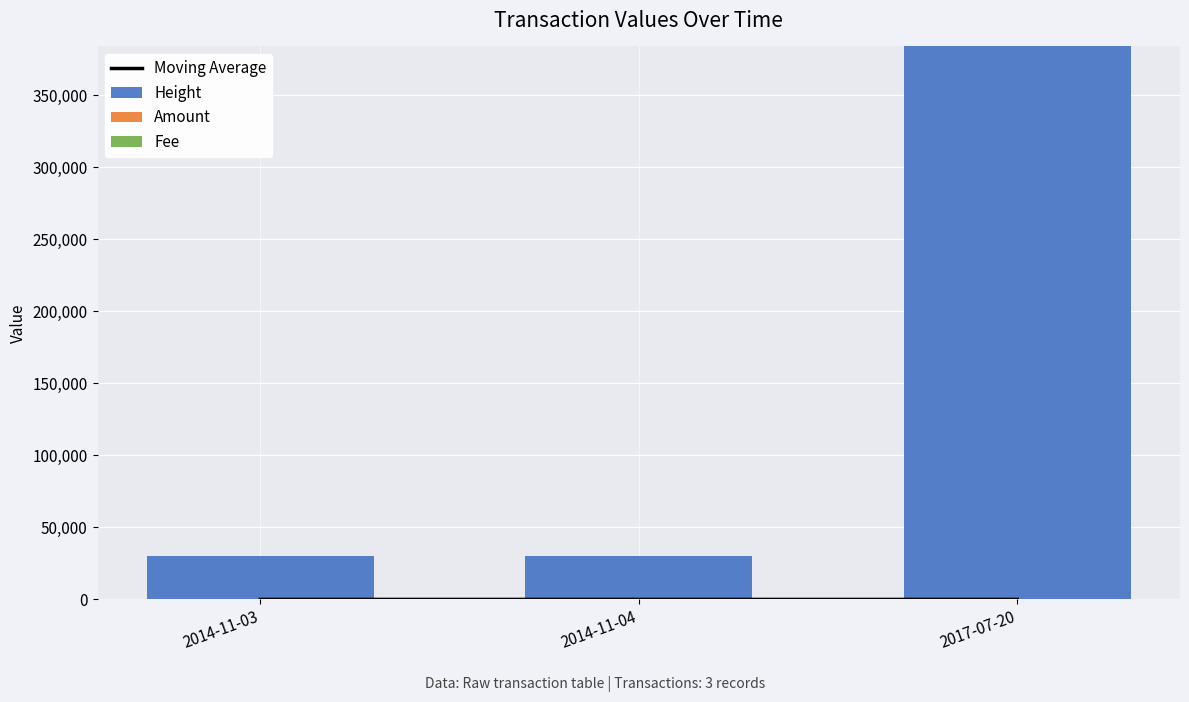

Reading left to right, list all the values displayed in this chart.

Moving Average: 5.0	2.5	1.7
Height: 29990.0	30298.0	383715.0
Amount: 5.0	0.0	0.0
Fee: 1.0	1.0	1.0